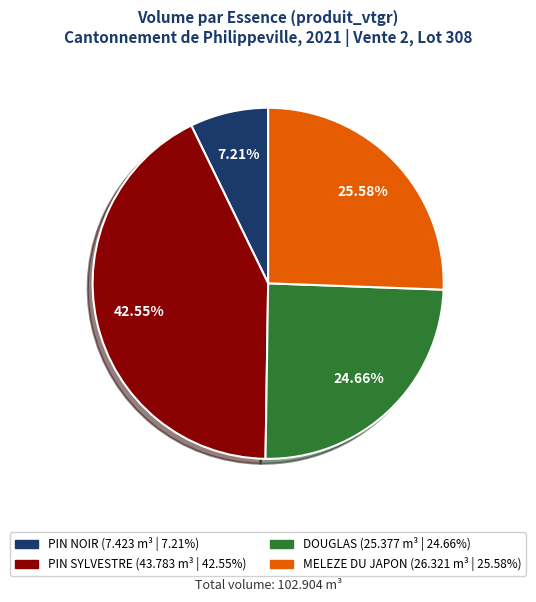

Does any single category account for the majority?

No